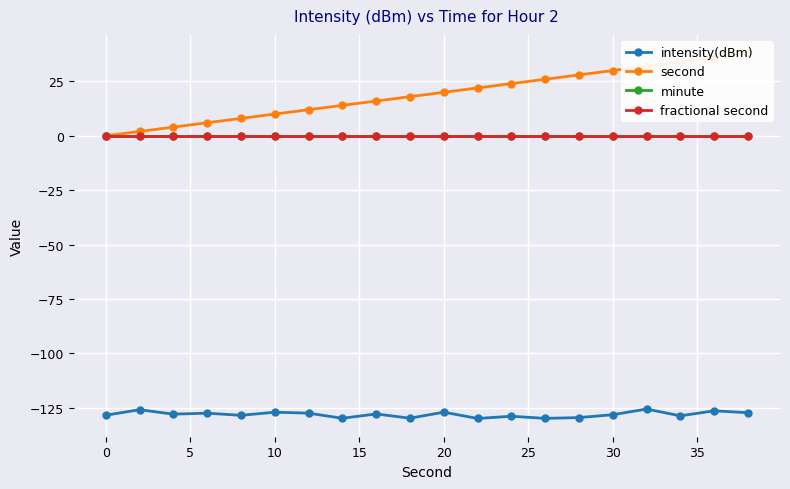

Rank the series by their maximum value, from lowest to highest.

intensity(dBm), minute, fractional second, second